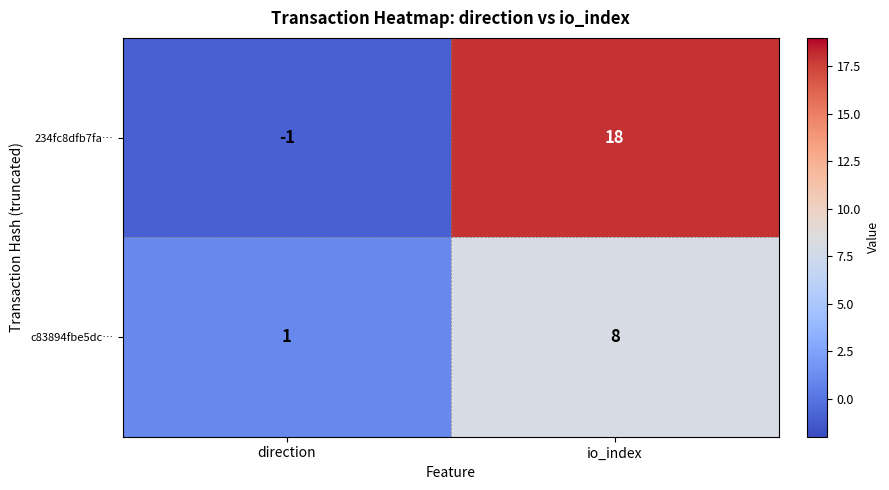

At which label is 234fc8dfb7fa… closest to 8?

direction